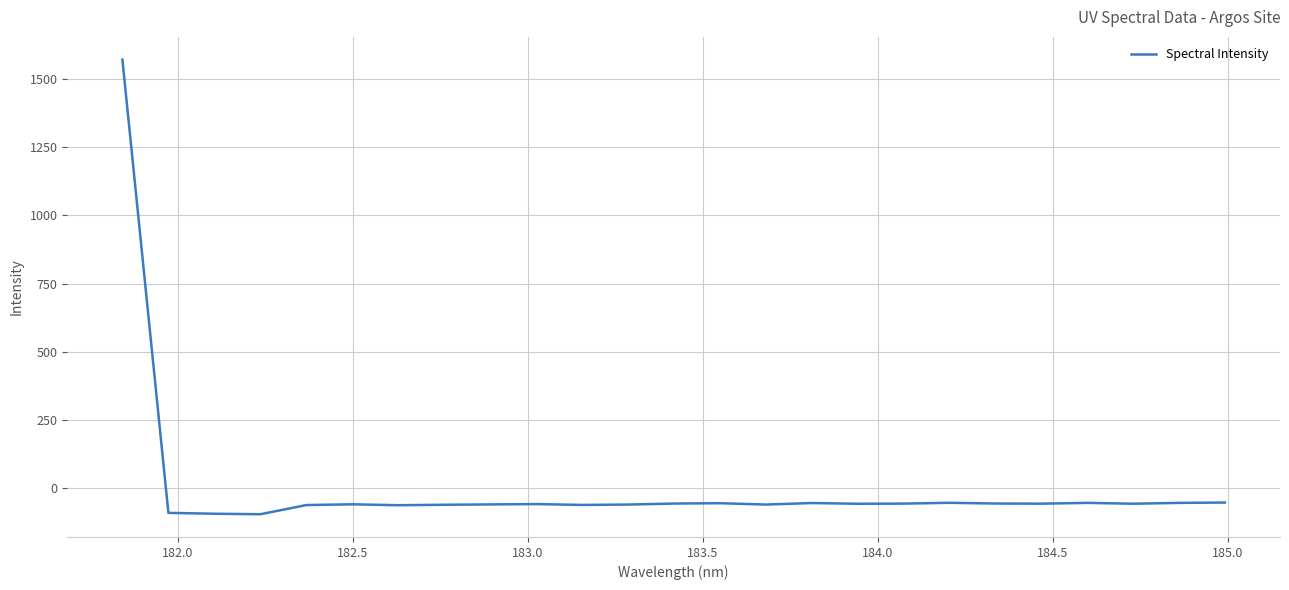

What is the smallest value displayed?

-95.2